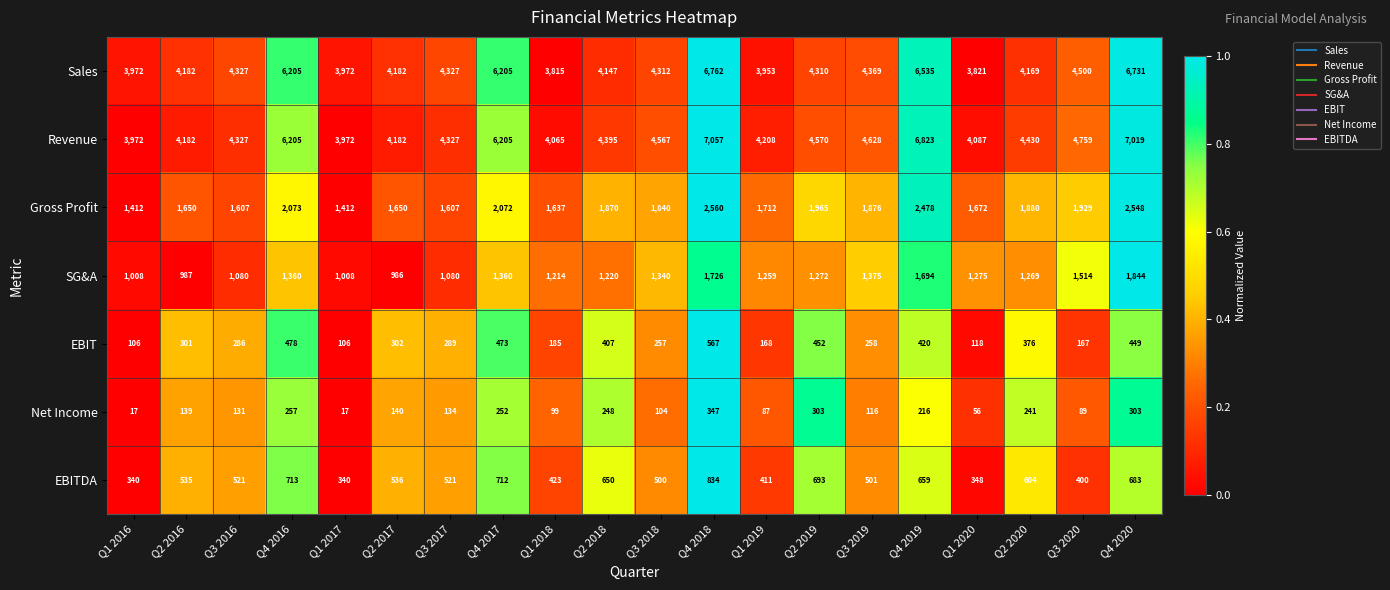

How many data points does each series have?

20